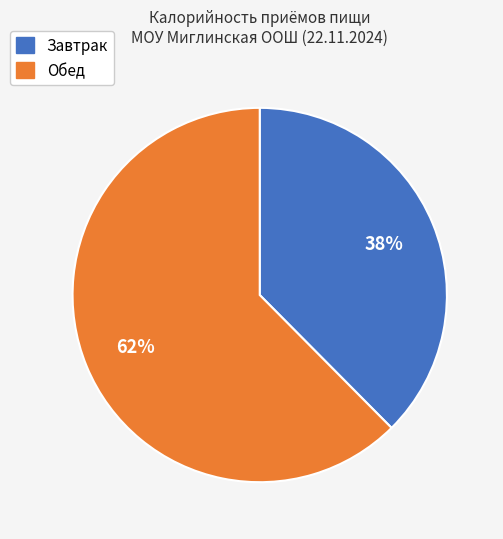

To the nearest percent, what percentage of the pie is Завтрак?

38%